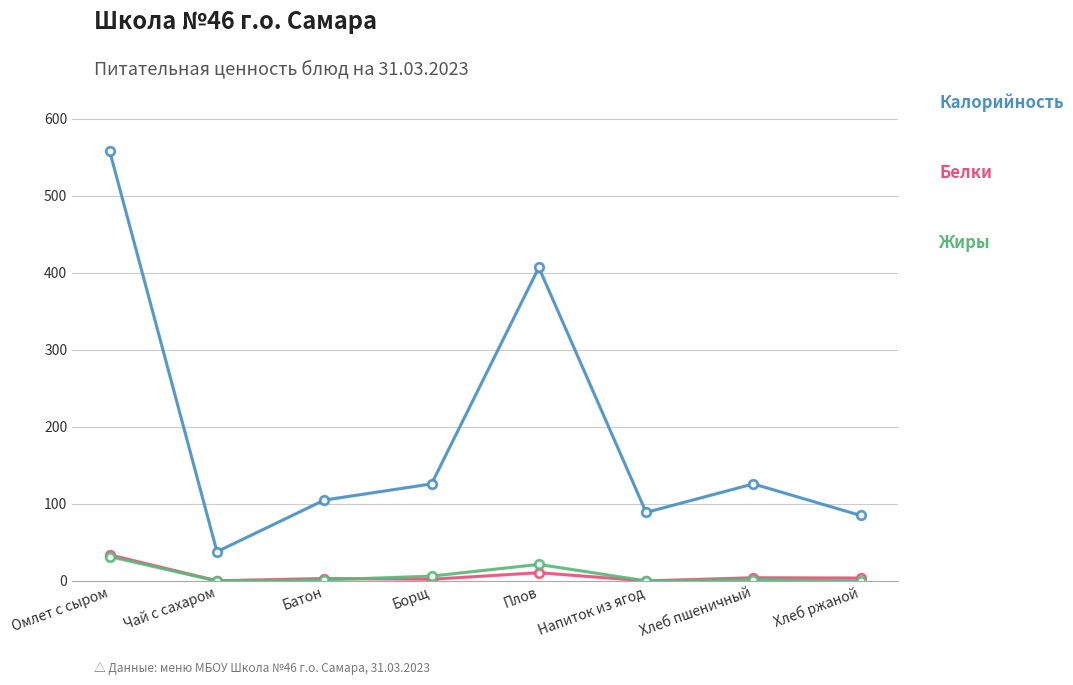

What is the greatest value displayed?

558.0